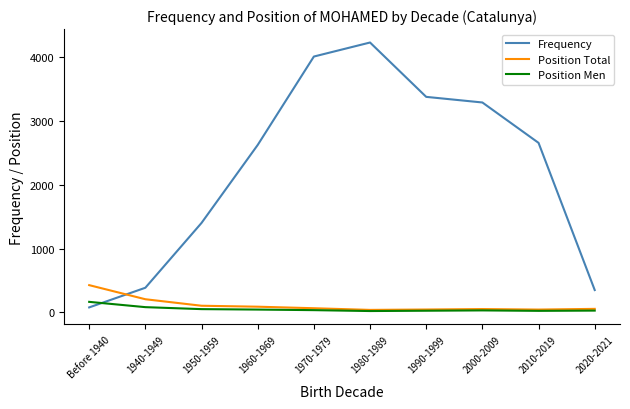

Which category has the lowest value in the Frequency series?

Before 1940